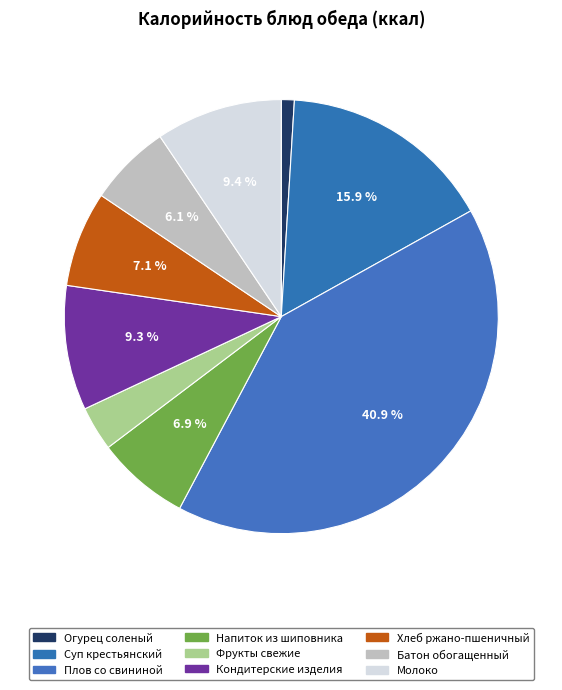

Between Суп крестьянский and Хлеб ржано-пшеничный, which is larger?

Суп крестьянский